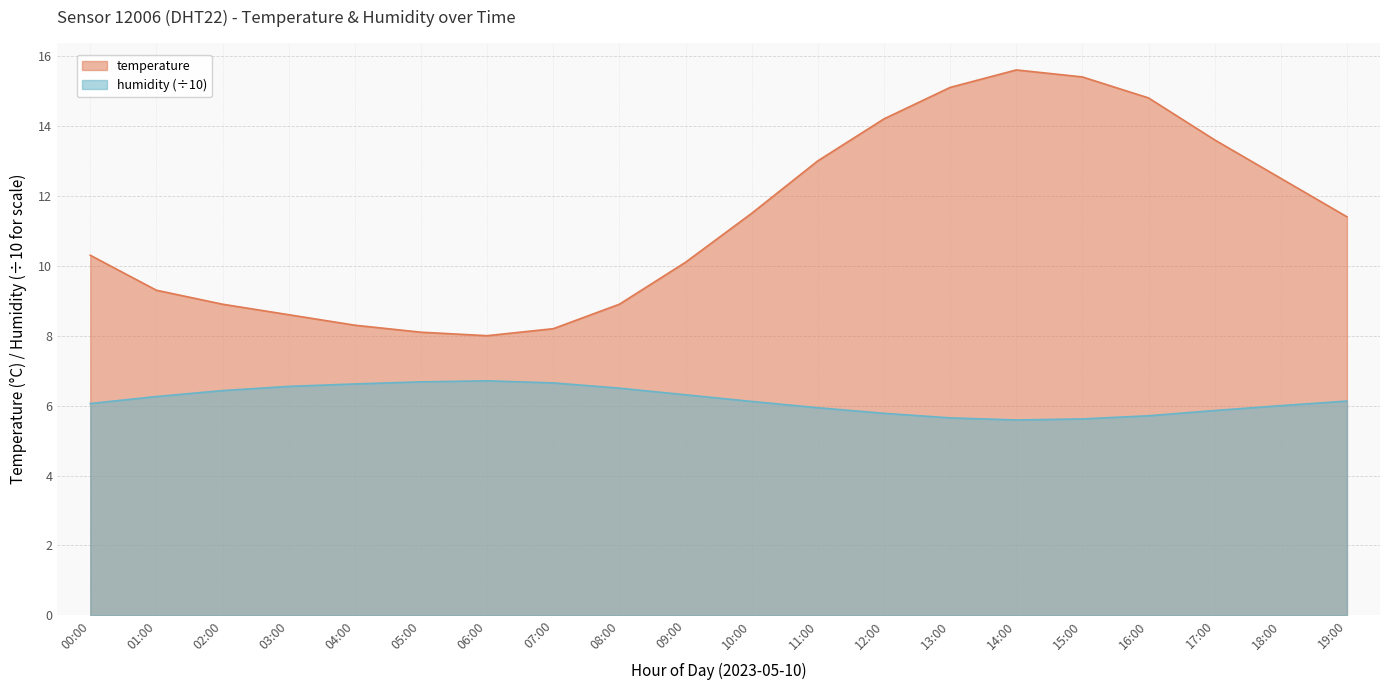

At which label does humidity reach its peak?

06:00